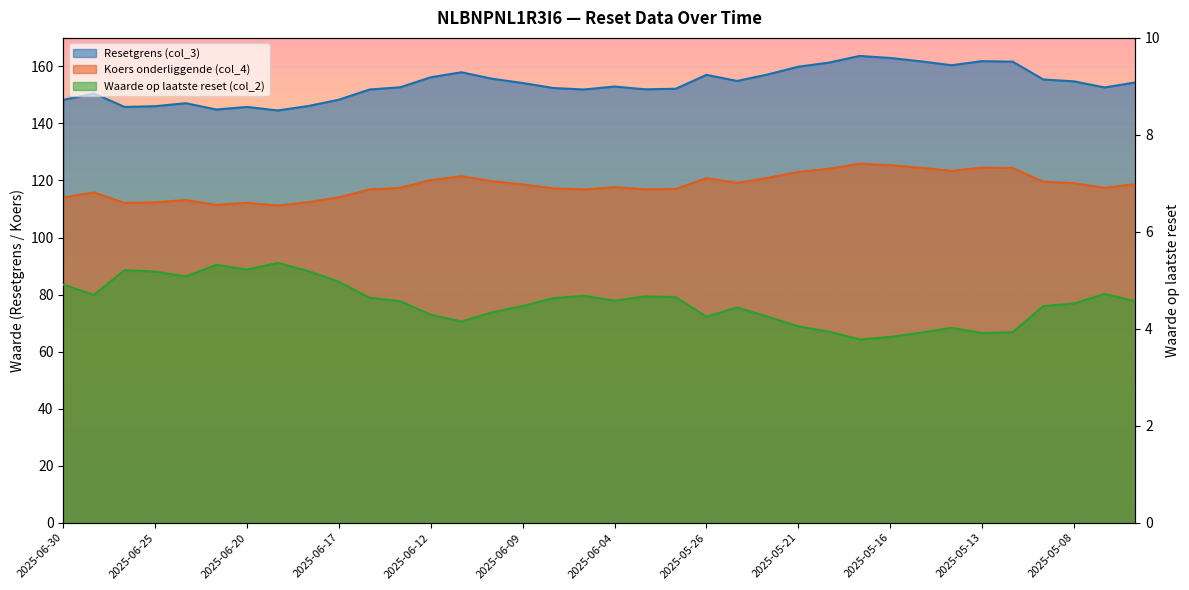

The Koers onderliggende (col_4) series shows 120.9 at 2025-05-22. True or false?

True